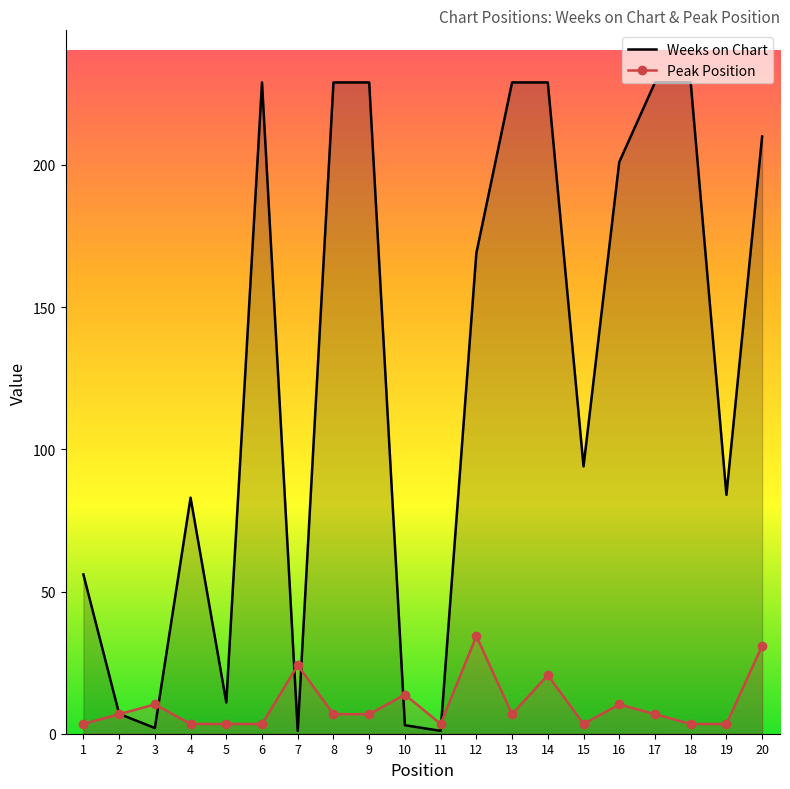

What is the spread (max minus min) of values at 20?

179.1